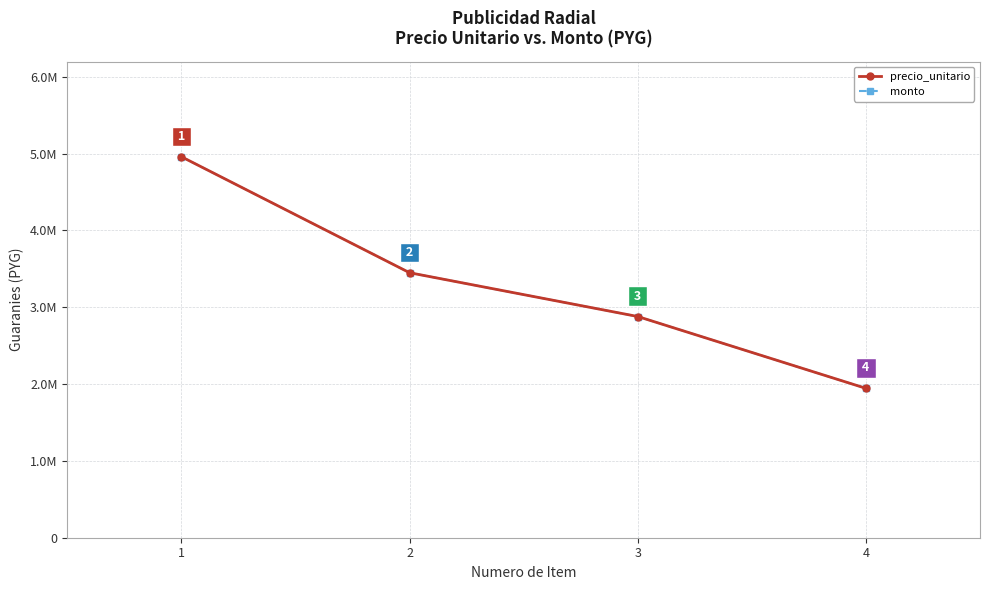

How many lines are shown in the chart?

2